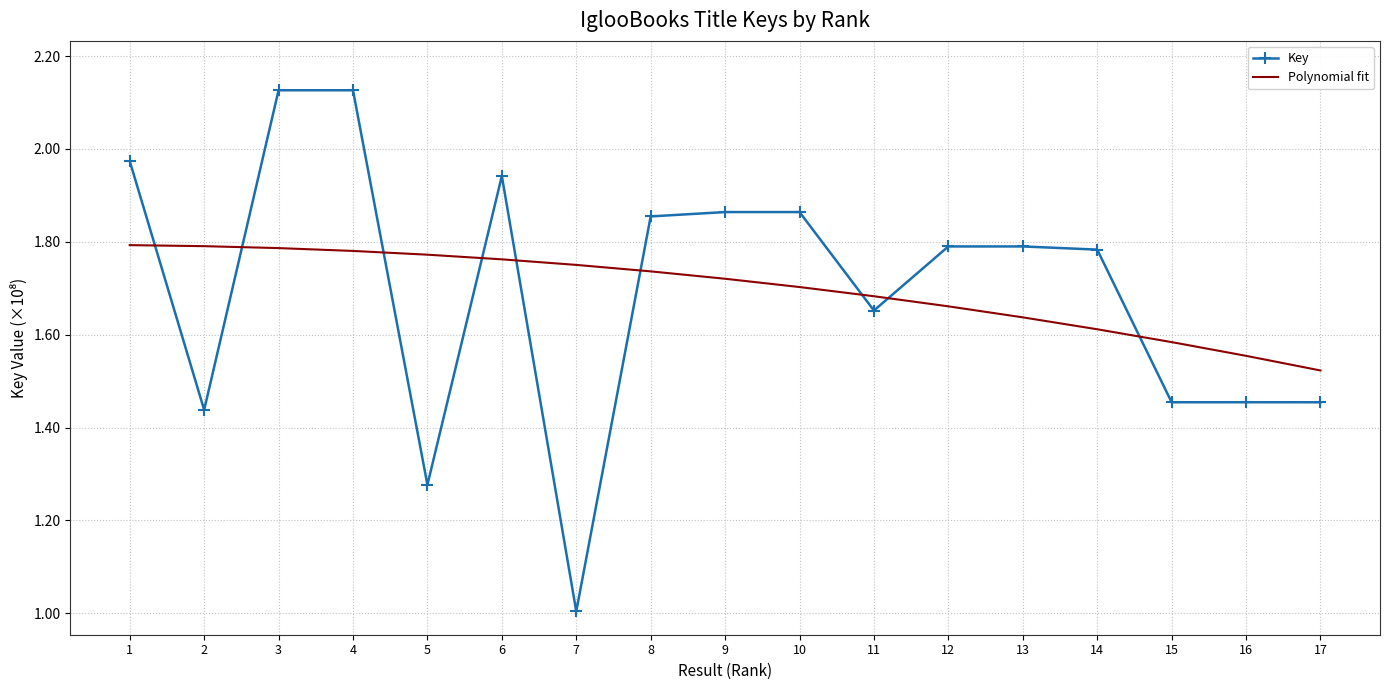

What is the sum of the Polynomial fit values at 12 and 9?

338155836.4